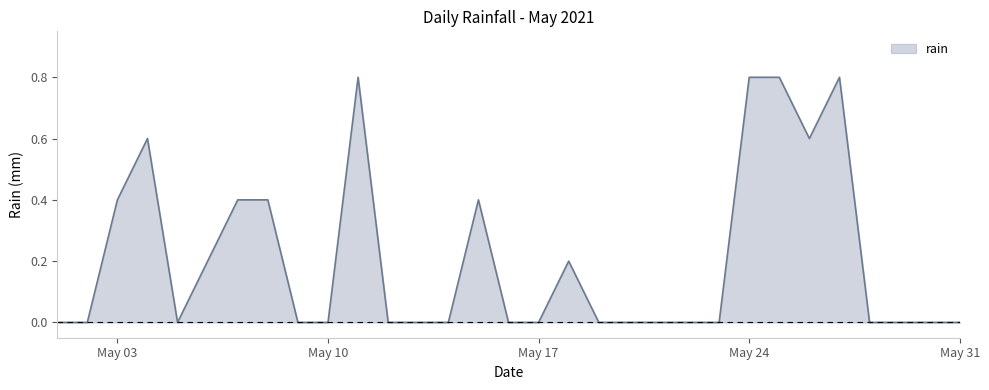

What is the difference between the maximum and minimum values?

0.8